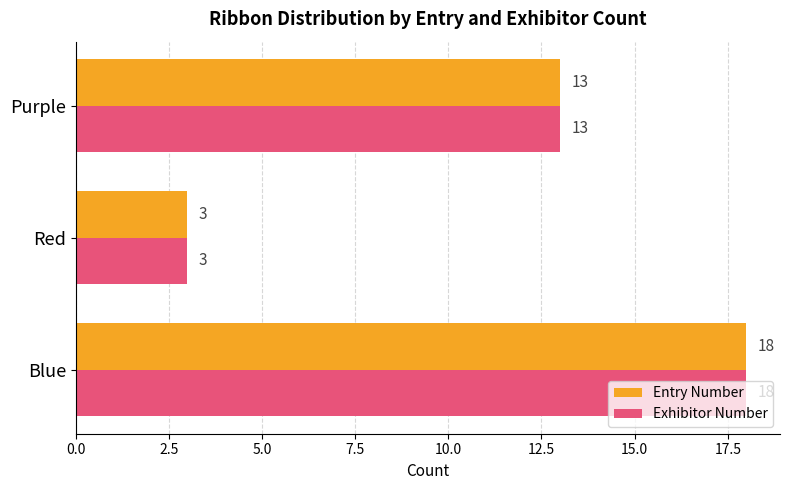

Rank the categories by Entry Number value from lowest to highest.

Red, Purple, Blue